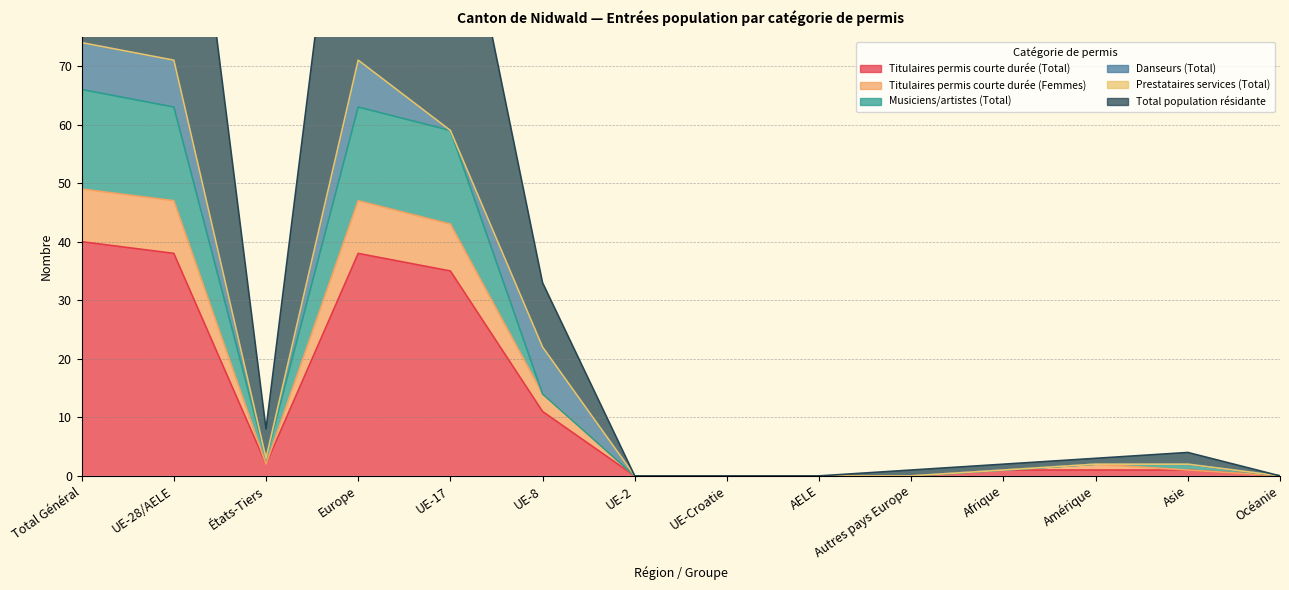

How many categories are shown in the chart?

14